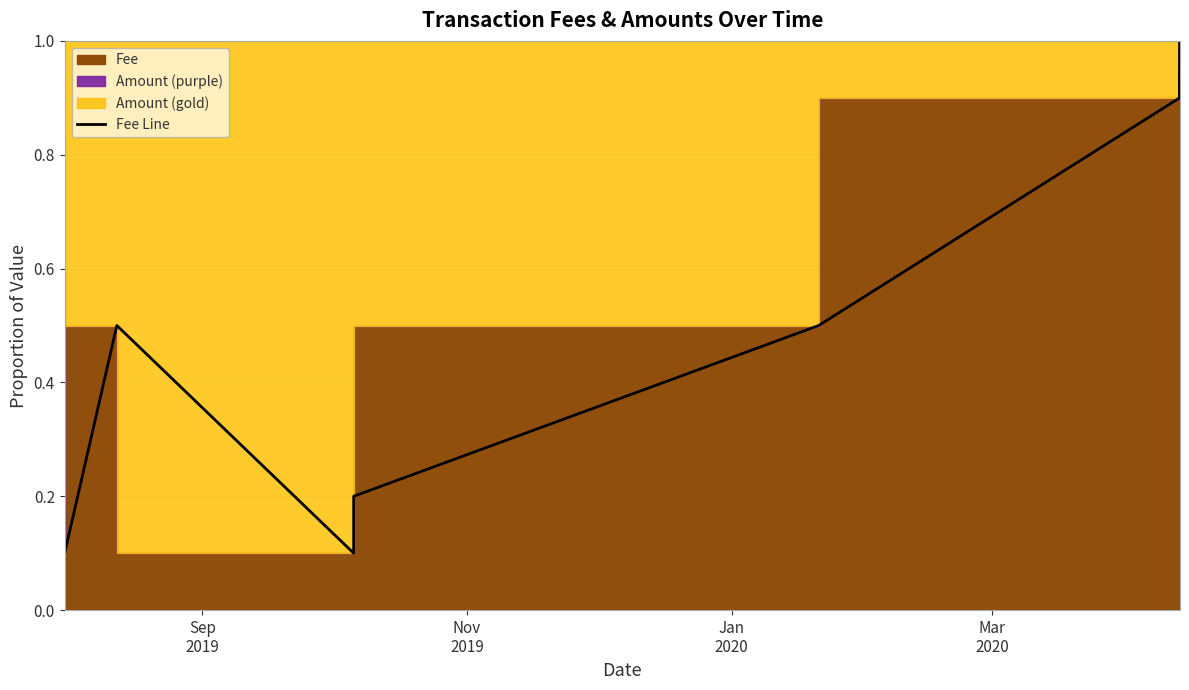

What is the value of the 10th point from the left?

0.9